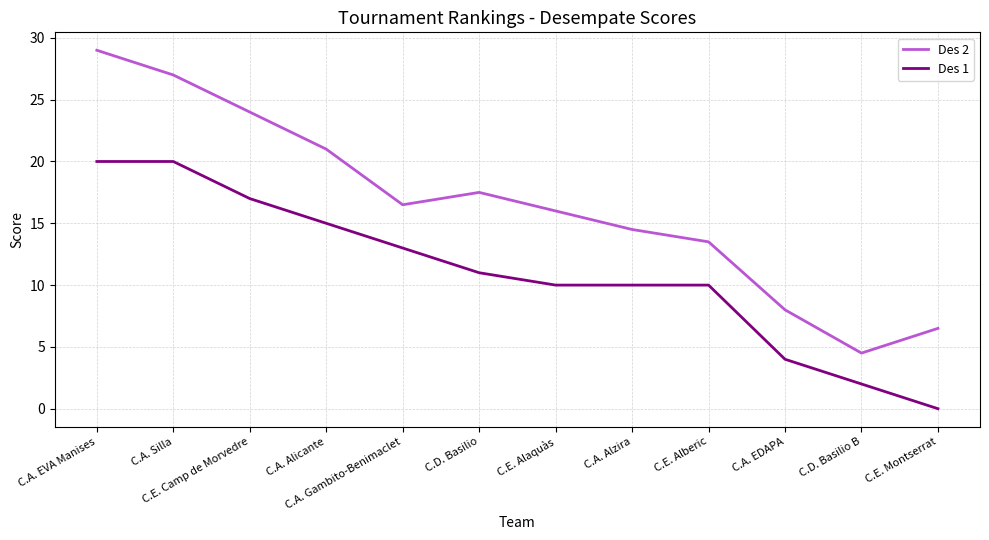

What are all the series names shown in the legend?

Des 2, Des 1